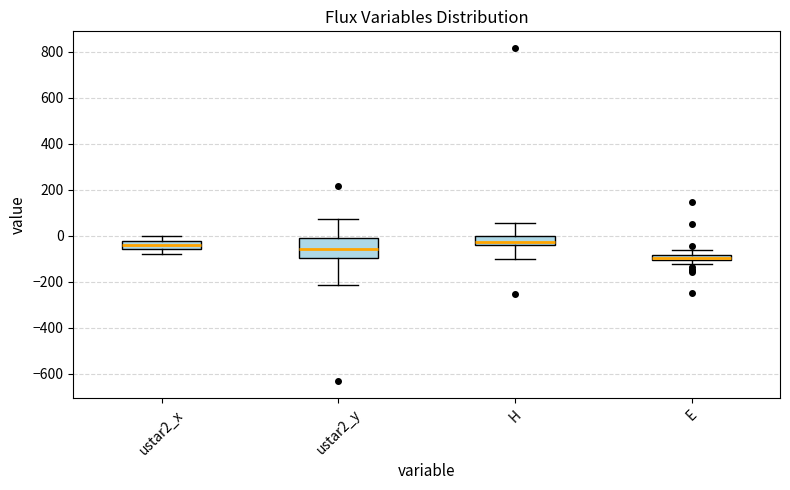

Where is the upper edge of the box for ustar2_y on the y-axis? The values are not printed on the chart, so give them approximately, as read against the axis.

-20